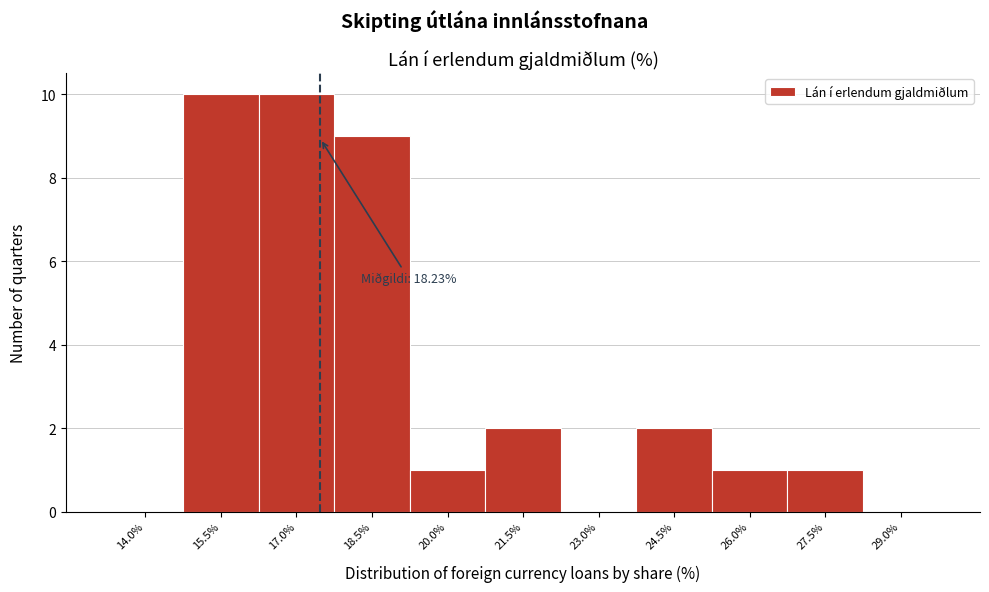

Reading left to right, what are all the values shown in this chart?

14.0%=0	15.5%=10	17.0%=10	18.5%=9	20.0%=1	21.5%=2	23.0%=0	24.5%=2	26.0%=1	27.5%=1	29.0%=0